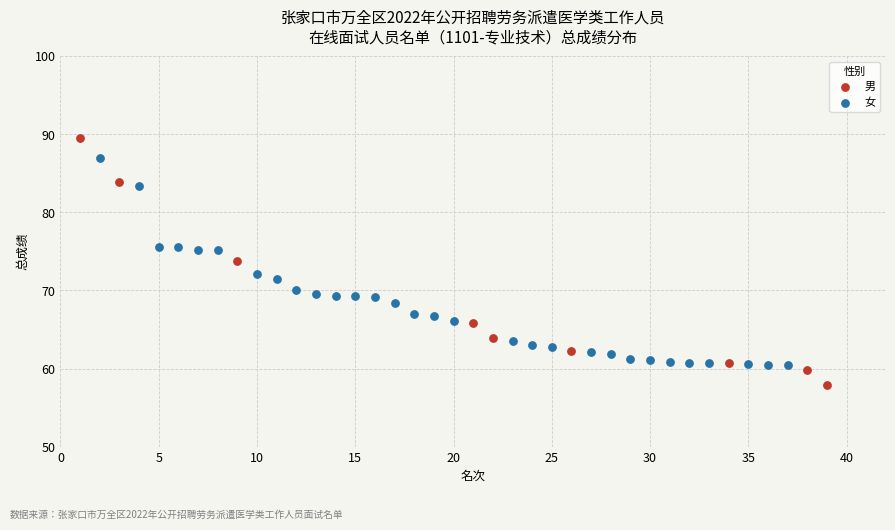

Which series contains the highest Y value?

男